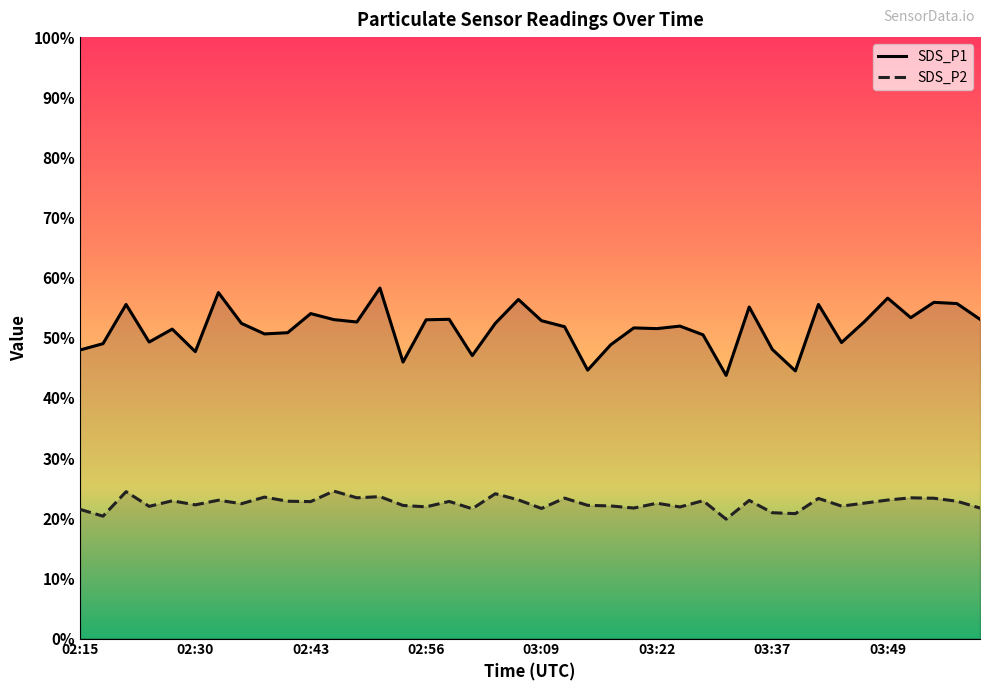

Reading left to right, transcribe all the data shown in this chart.

SDS_P1: 48.0	49.0	55.5	49.3	51.5	47.7	57.5	52.4	50.6	50.9	54.0	53.0	52.6	58.3	46.0	53.0	53.1	47.0	52.4	56.4	52.9	51.9	44.6	48.9	51.6	51.5	52.0	50.5	43.8	55.1	48.1	44.5	55.5	49.2	52.7	56.6	53.4	55.9	55.7	53.1
SDS_P2: 21.5	20.4	24.4	22.0	22.9	22.2	23.0	22.4	23.5	22.8	22.8	24.5	23.4	23.6	22.1	21.9	22.8	21.6	24.1	23.1	21.6	23.4	22.1	22.1	21.7	22.5	21.9	22.9	19.9	23.0	20.9	20.8	23.3	22.0	22.5	23.0	23.4	23.3	22.8	21.7